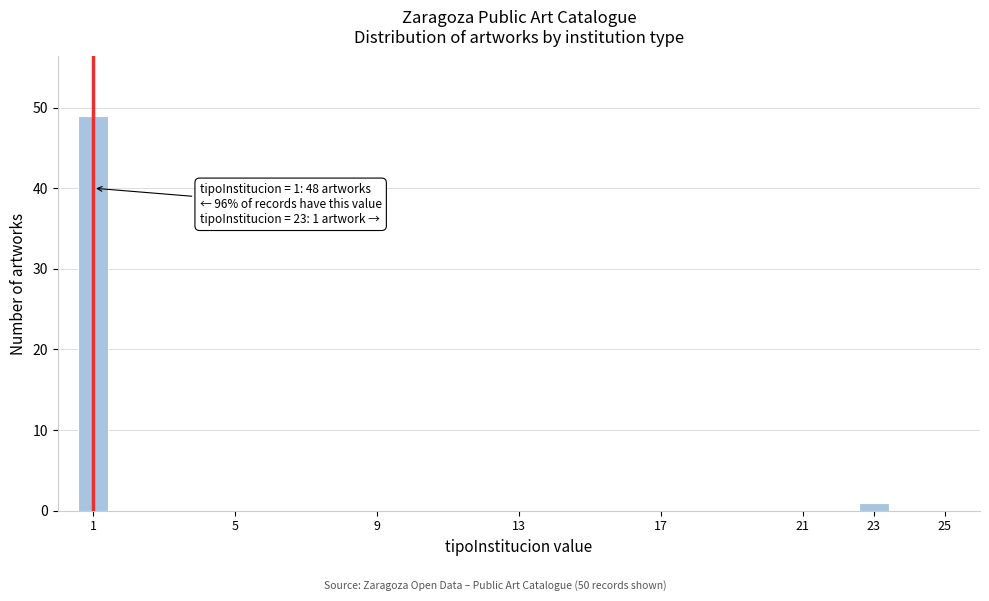

Which range on the x-axis has the tallest bar?

0.5 to 1.5